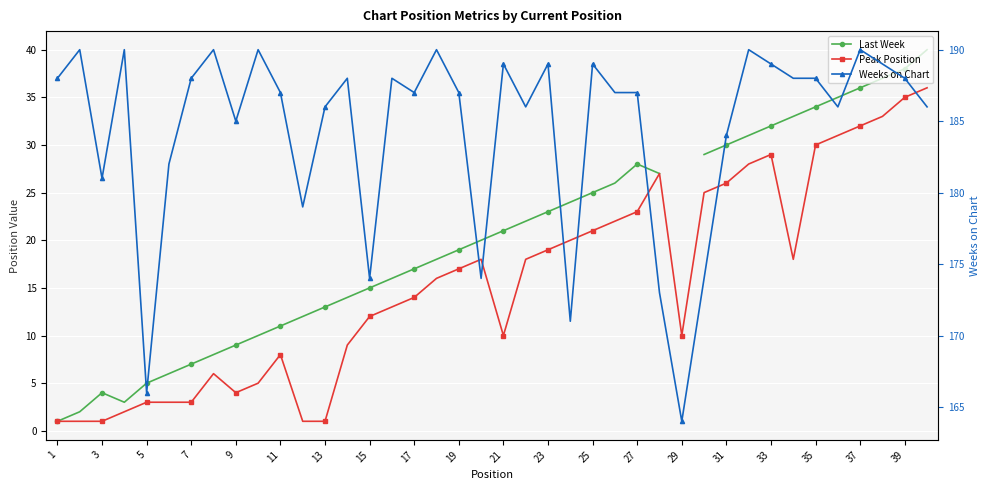

At 27, list the series in order from largest to smallest.

Weeks on Chart, Last Week, Peak Position